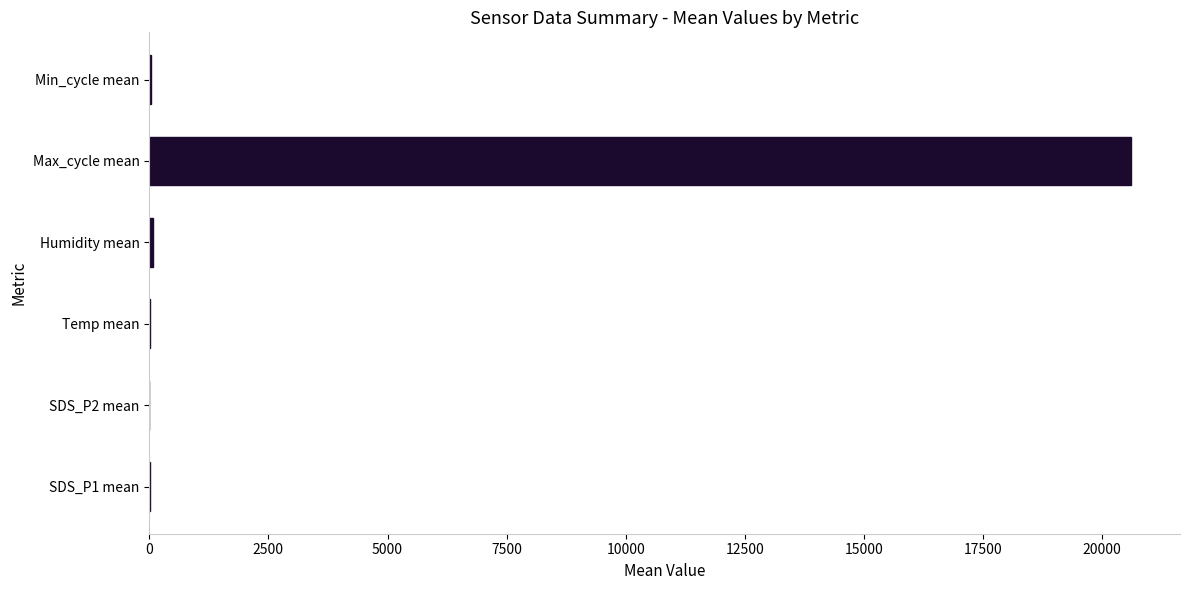

What is the sum of all values?

20721.7